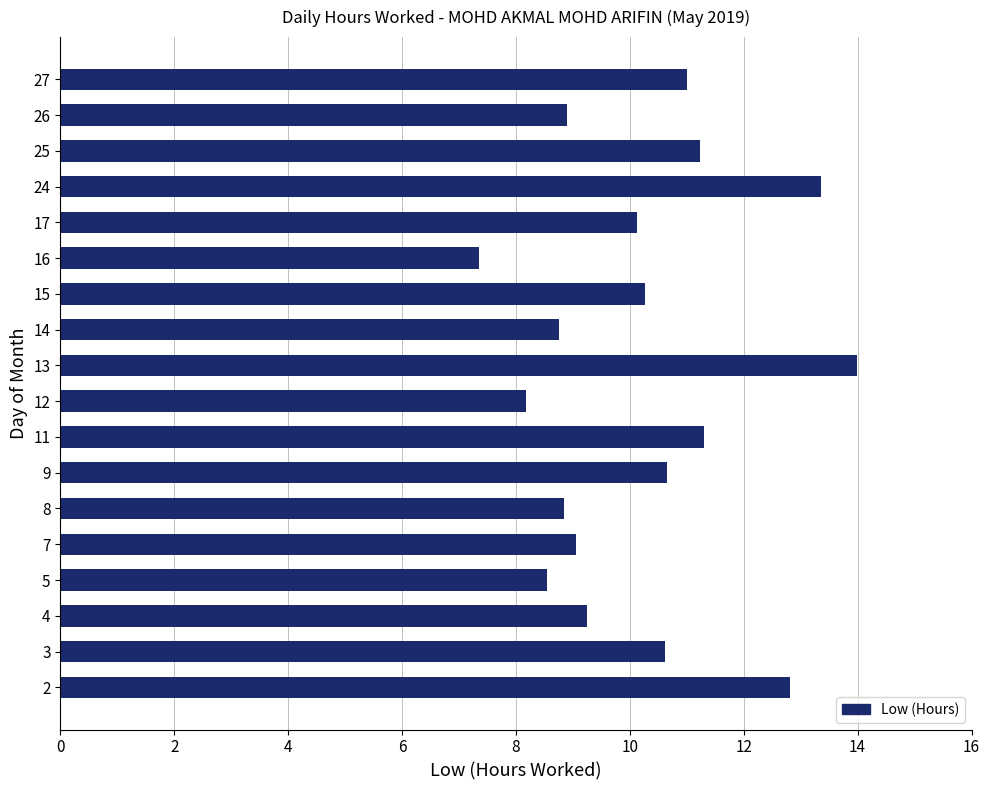

How many data points does each series have?

18